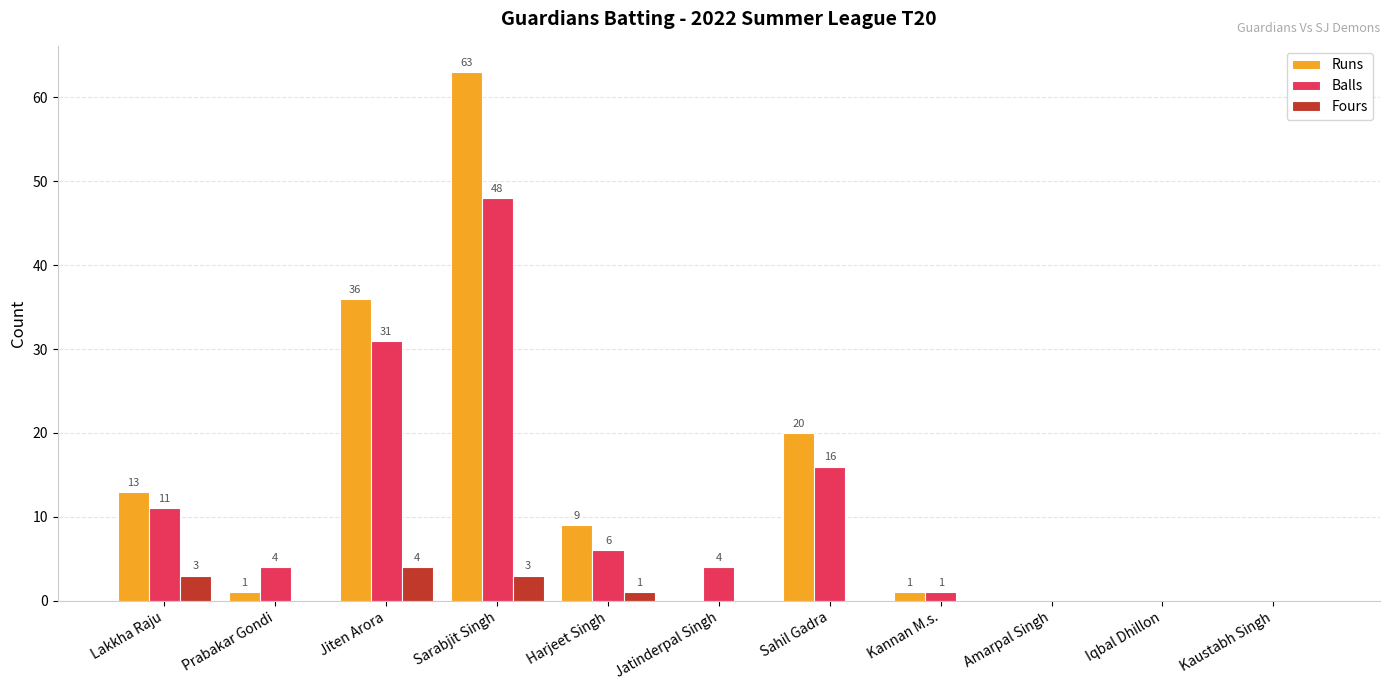

Reading left to right, list all the values displayed in this chart.

Runs: Lakkha Raju=13	Prabakar Gondi=1	Jiten Arora=36	Sarabjit Singh=63	Harjeet Singh=9	Jatinderpal Singh=0	Sahil Gadra=20	Kannan M.s.=1	Amarpal Singh=0	Iqbal Dhillon=0	Kaustabh Singh=0
Balls: Lakkha Raju=11	Prabakar Gondi=4	Jiten Arora=31	Sarabjit Singh=48	Harjeet Singh=6	Jatinderpal Singh=4	Sahil Gadra=16	Kannan M.s.=1	Amarpal Singh=0	Iqbal Dhillon=0	Kaustabh Singh=0
Fours: Lakkha Raju=3	Prabakar Gondi=0	Jiten Arora=4	Sarabjit Singh=3	Harjeet Singh=1	Jatinderpal Singh=0	Sahil Gadra=0	Kannan M.s.=0	Amarpal Singh=0	Iqbal Dhillon=0	Kaustabh Singh=0